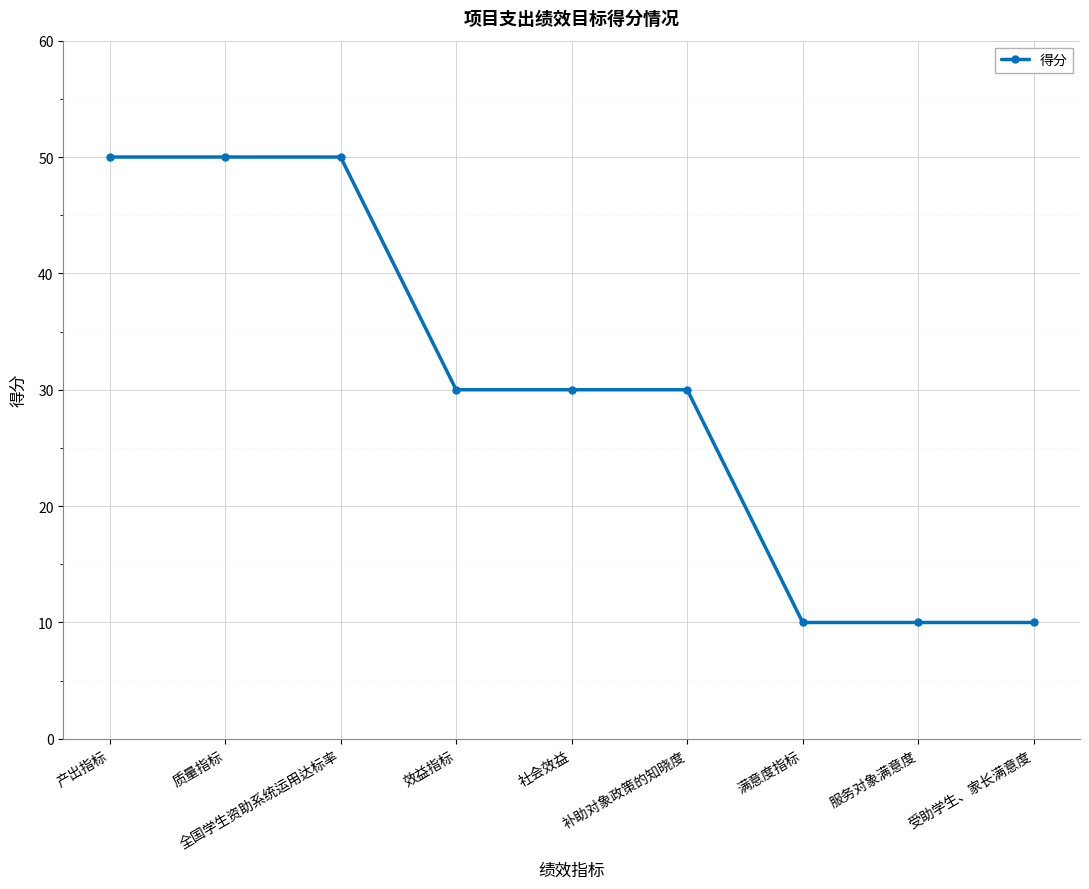

Count the number of data series in this chart.

1